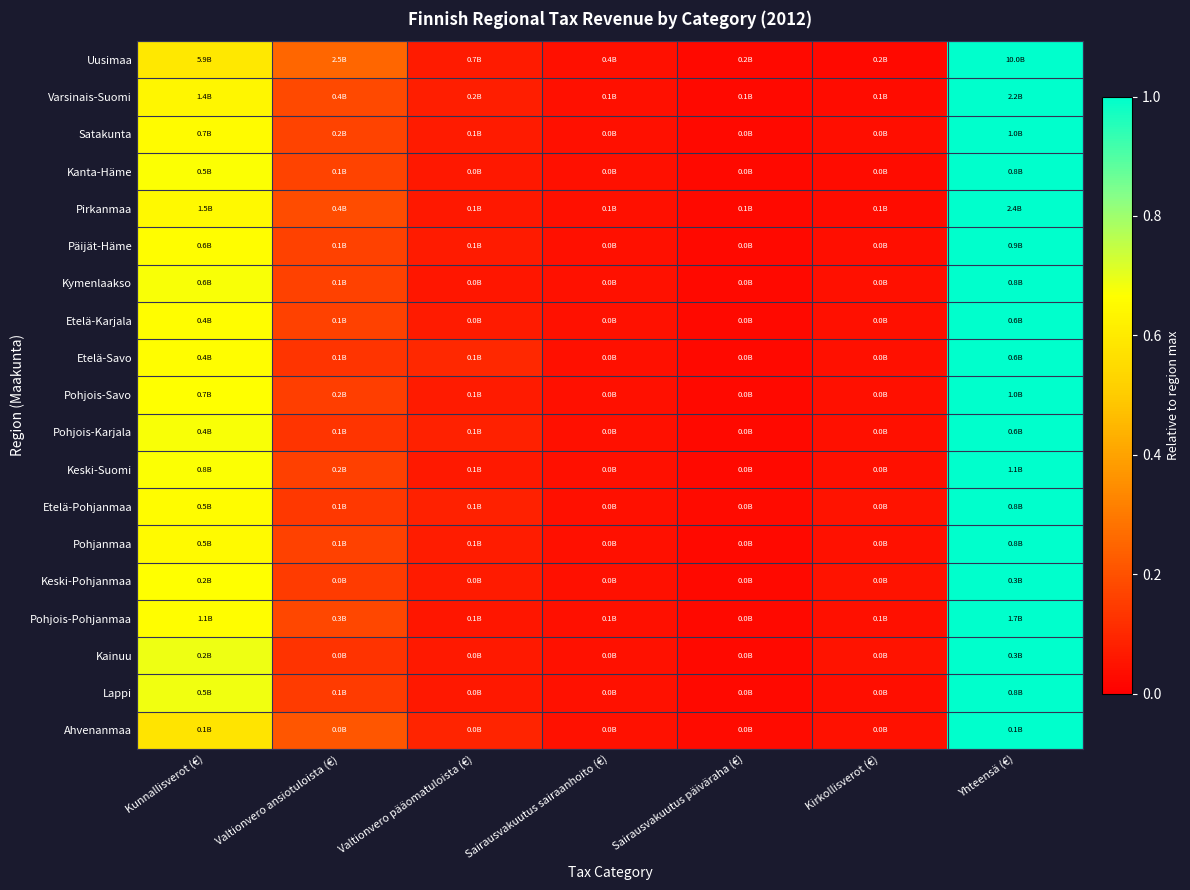

Rank the series at Kunnallisverot (€) from lowest to highest value.

Ahvenanmaa, Uusimaa, Varsinais-Suomi, Pirkanmaa, Pohjanmaa, Satakunta, Etelä-Pohjanmaa, Etelä-Karjala, Pohjois-Pohjanmaa, Etelä-Savo, Päijät-Häme, Pohjois-Savo, Keski-Pohjanmaa, Kanta-Häme, Keski-Suomi, Kymenlaakso, Pohjois-Karjala, Lappi, Kainuu